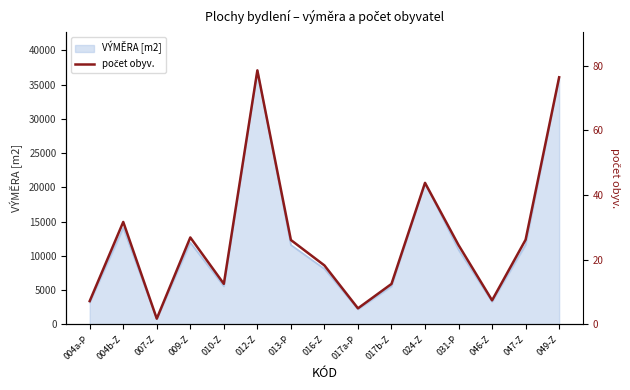

At which label does the data first exceed 24?

004b-Z